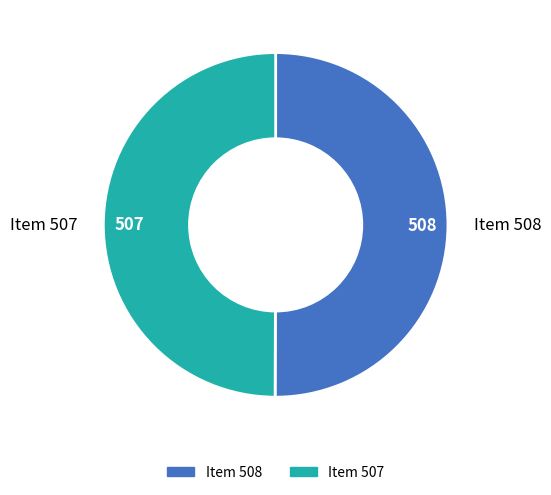

Is the sum of Item 508 and Item 507 greater than half?

Yes